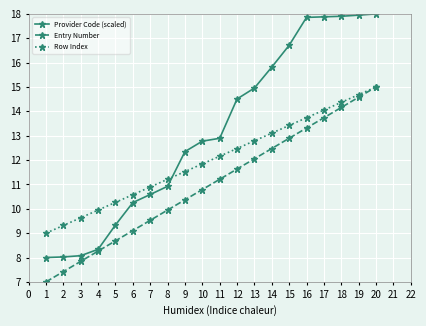

What is the value of the Row Index point at the 1st from the left?

9.0